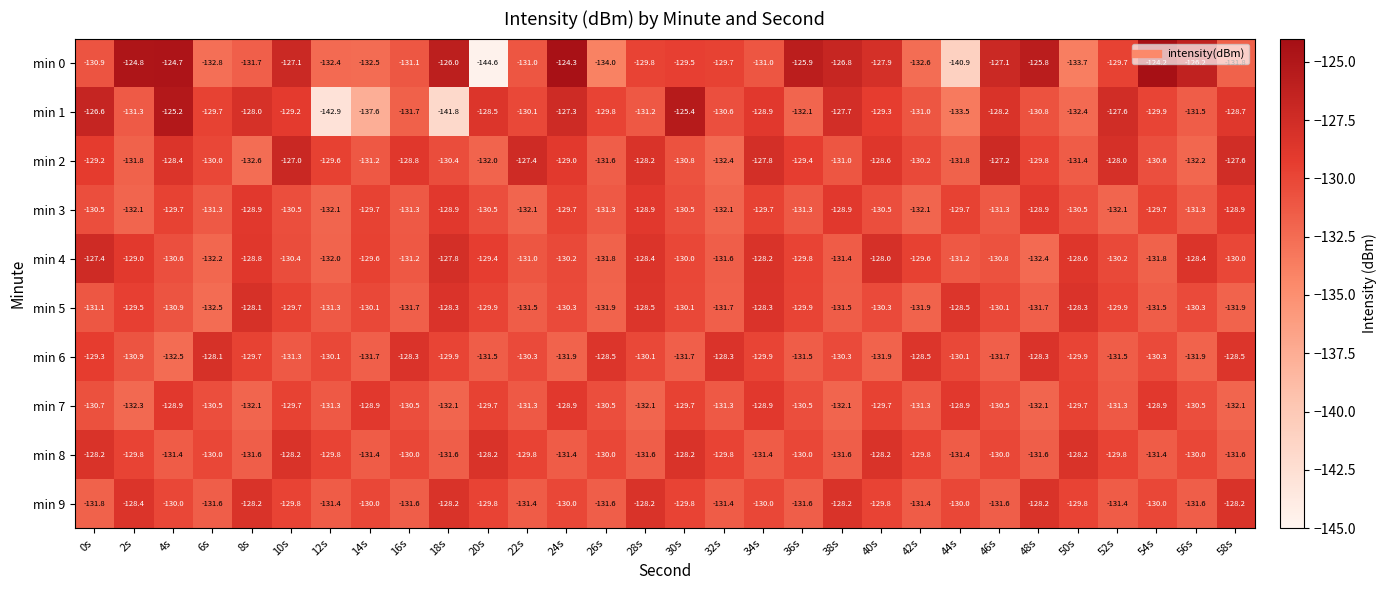

Count the number of data series in this chart.

10